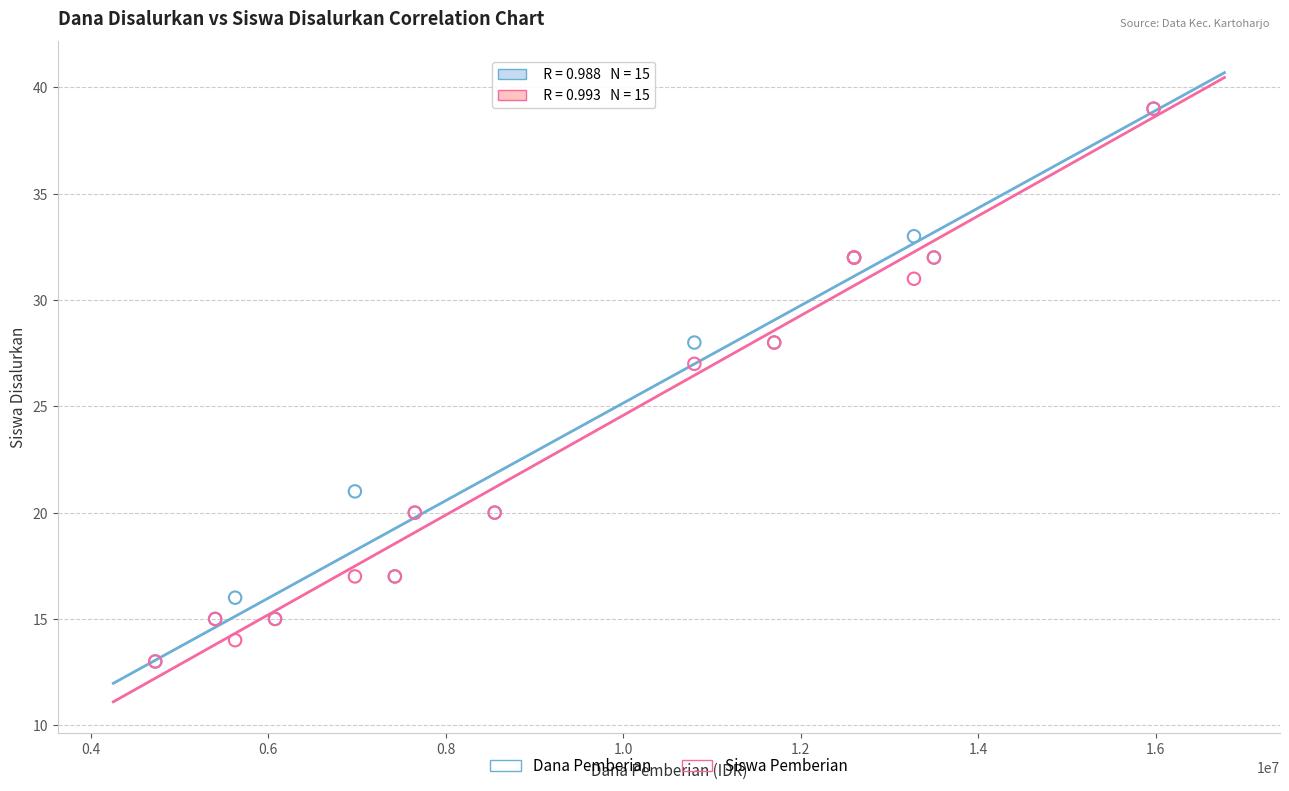

In the Siswa Pemberian series, what Y value is closest to 26?

27